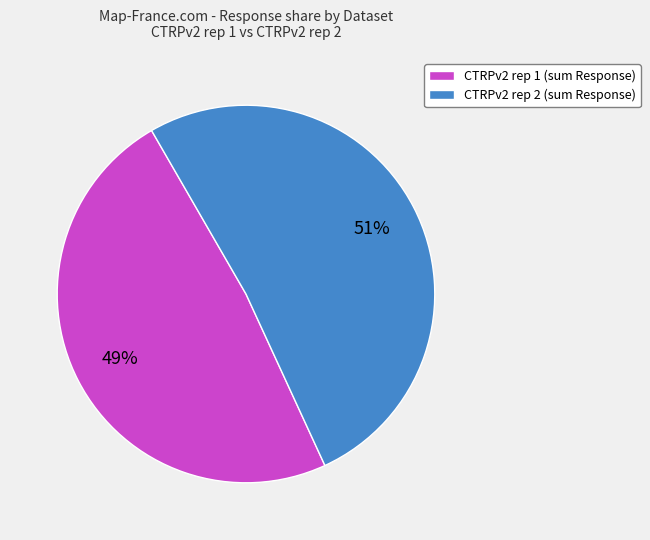

How many segments does this pie chart have?

2